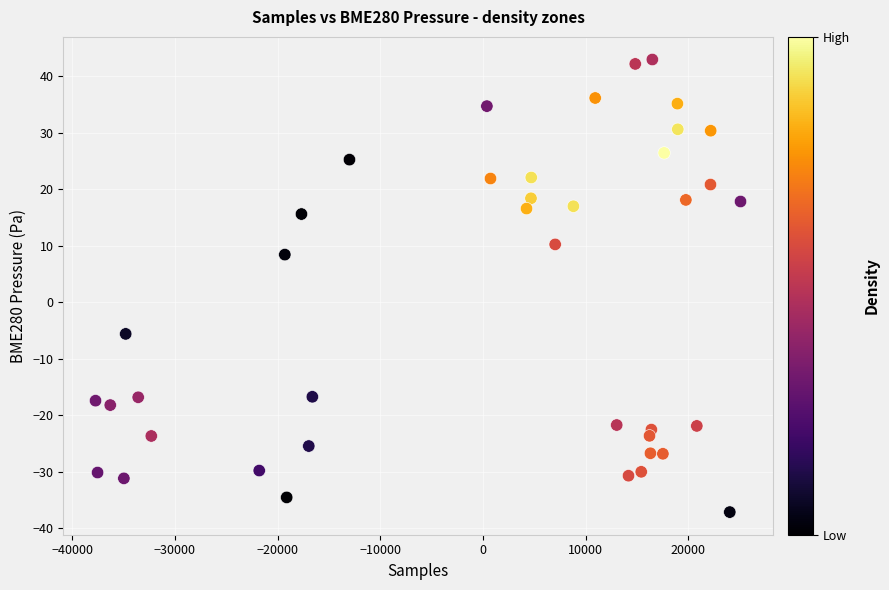

What Y value in the scatter plot is closest to 2?

8.4